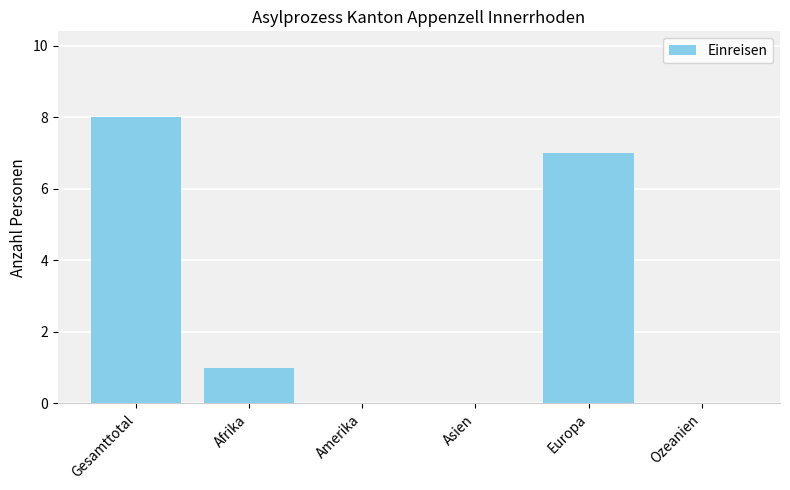

What is the sum of all values?

16